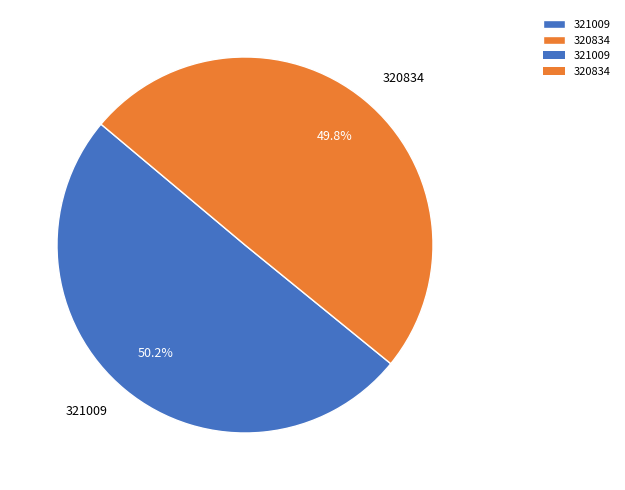

Combined, what portion of the pie is 320834 and 321009?

100.0%